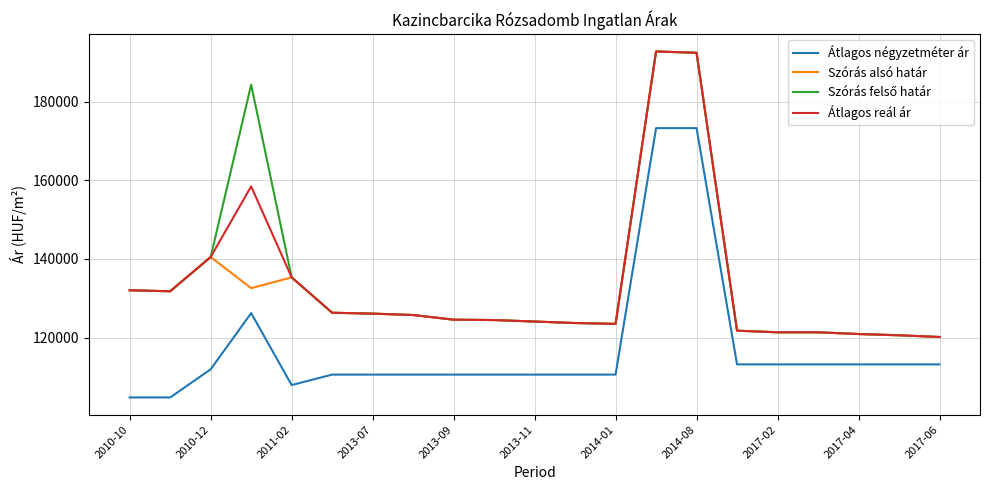

True or false: Szórás alsó határ and Átlagos négyzetméter ár cross at least once.

False